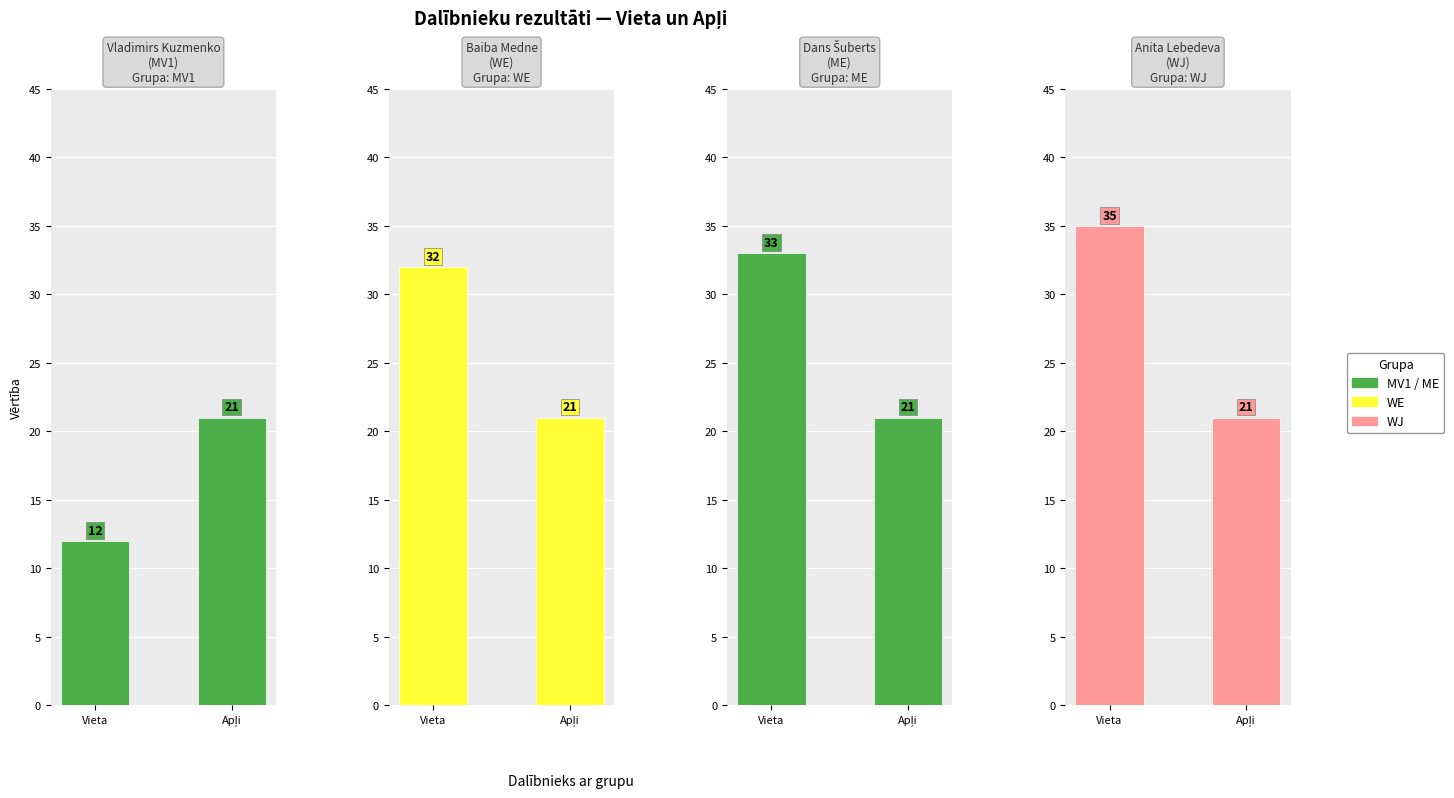

What is the difference between the WE values at Apļi and Vieta?

11